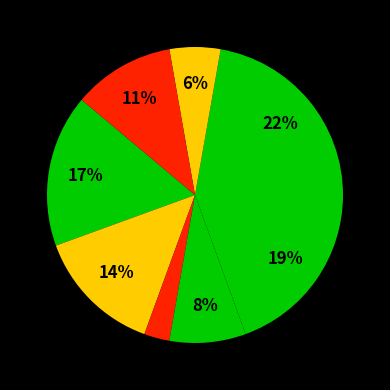

Is there a majority slice in this chart?

No